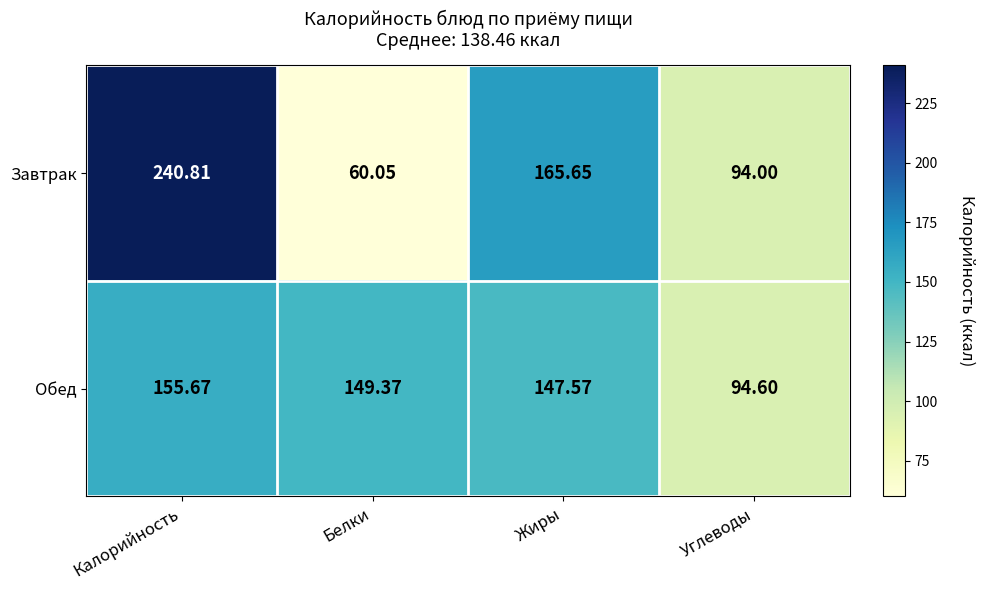

At which category is the sum across all series the highest?

Калорийность